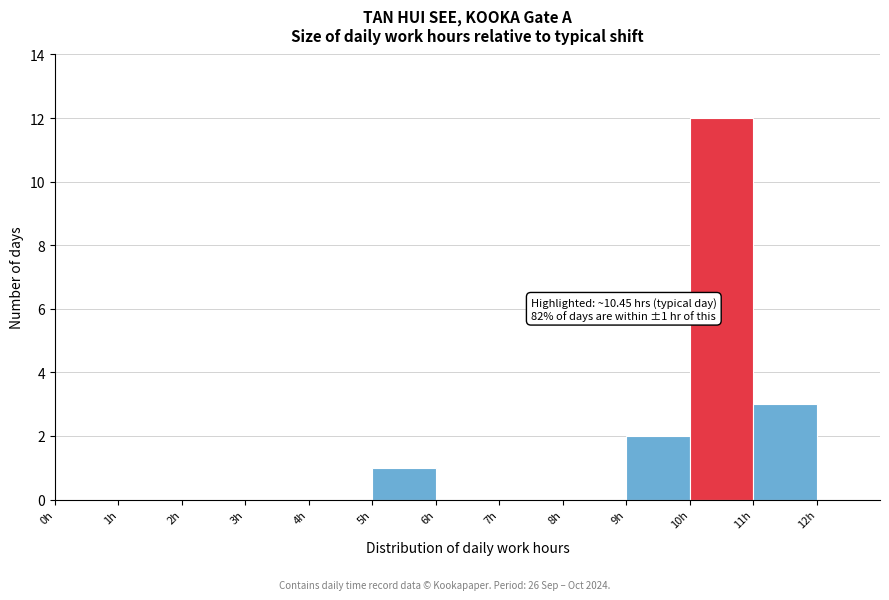

Over which range of the x-axis is the bar tallest?

10 to 11